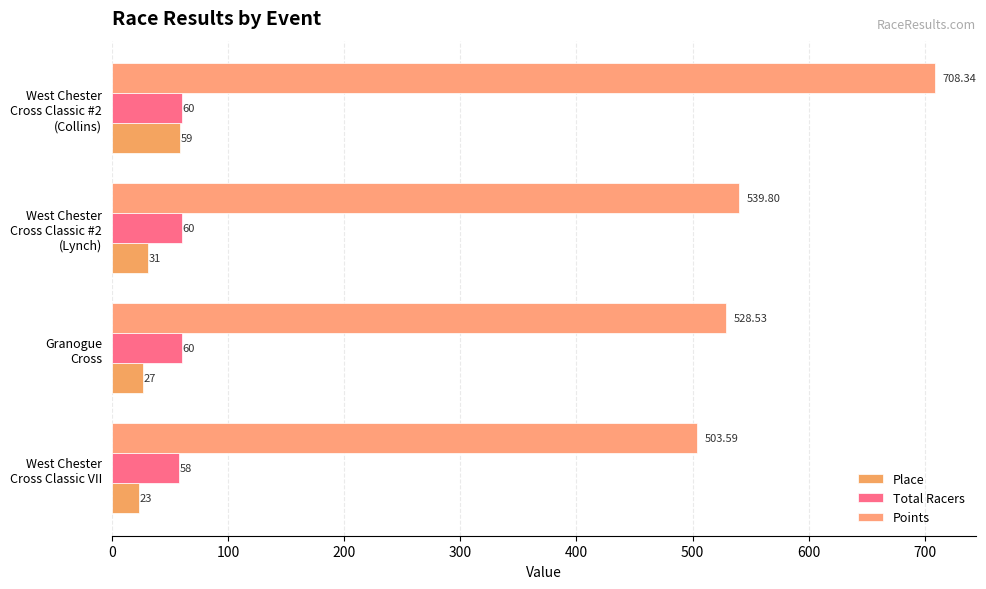

Rank the categories by Points value from highest to lowest.

West Chester
Cross Classic #2
(Collins), West Chester
Cross Classic #2
(Lynch), Granogue
Cross, West Chester
Cross Classic VII